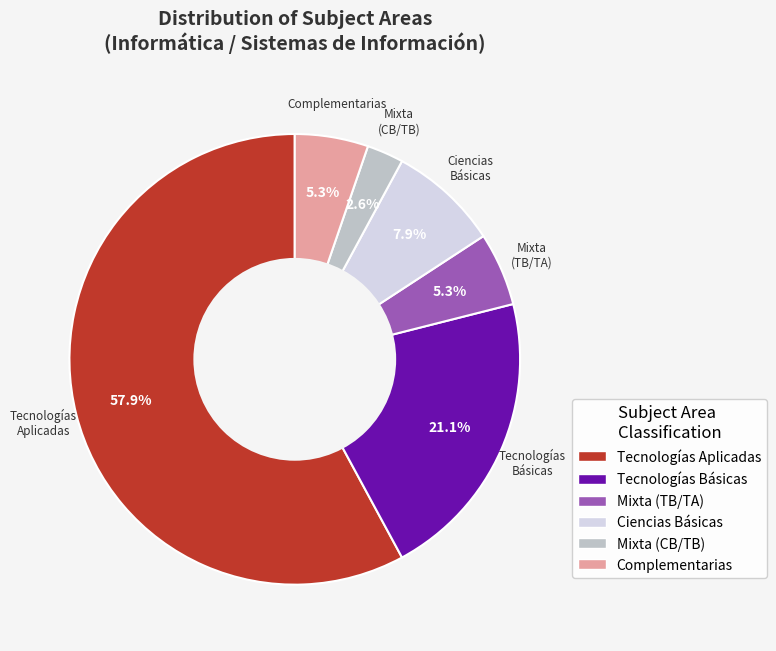

Is there any slice that represents more than half of the pie?

Yes